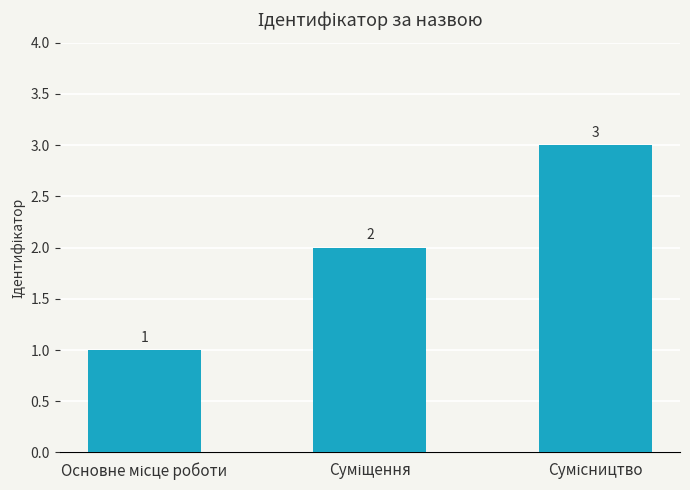

What is the sum of all values?

6